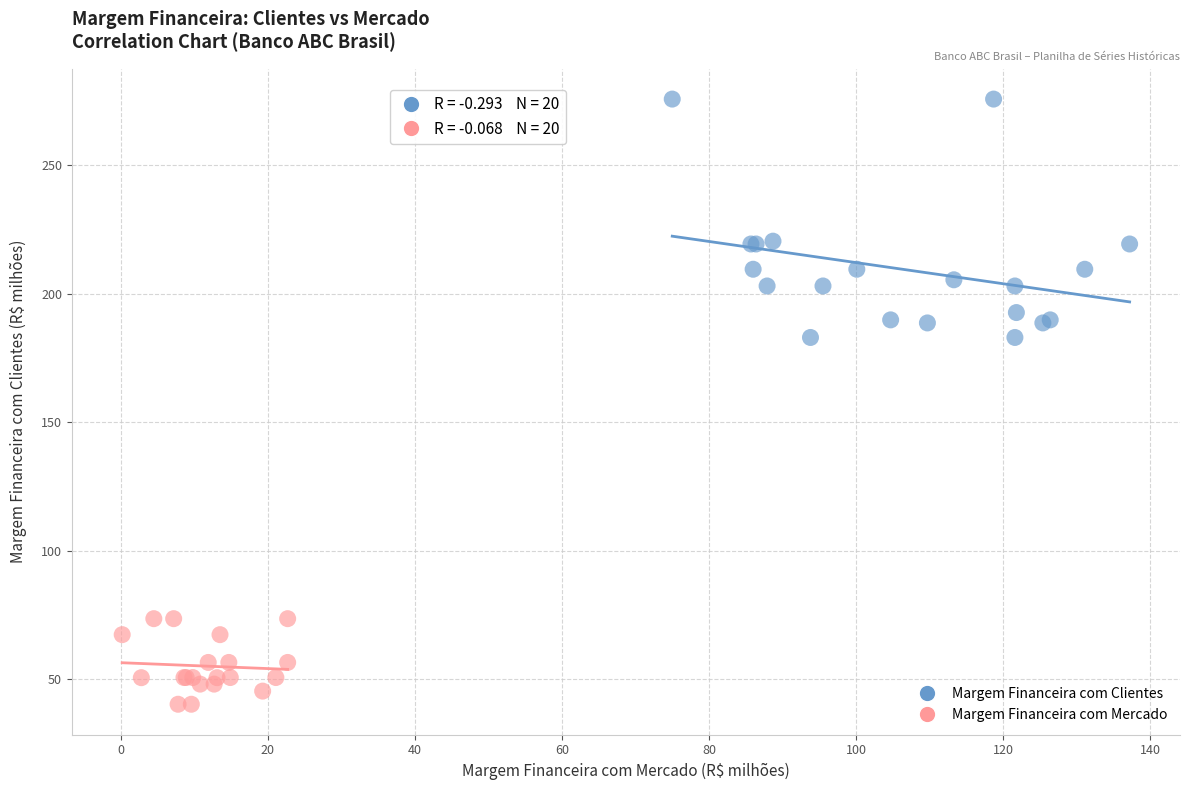

Which series reaches the minimum Y coordinate?

Margem Financeira com Mercado